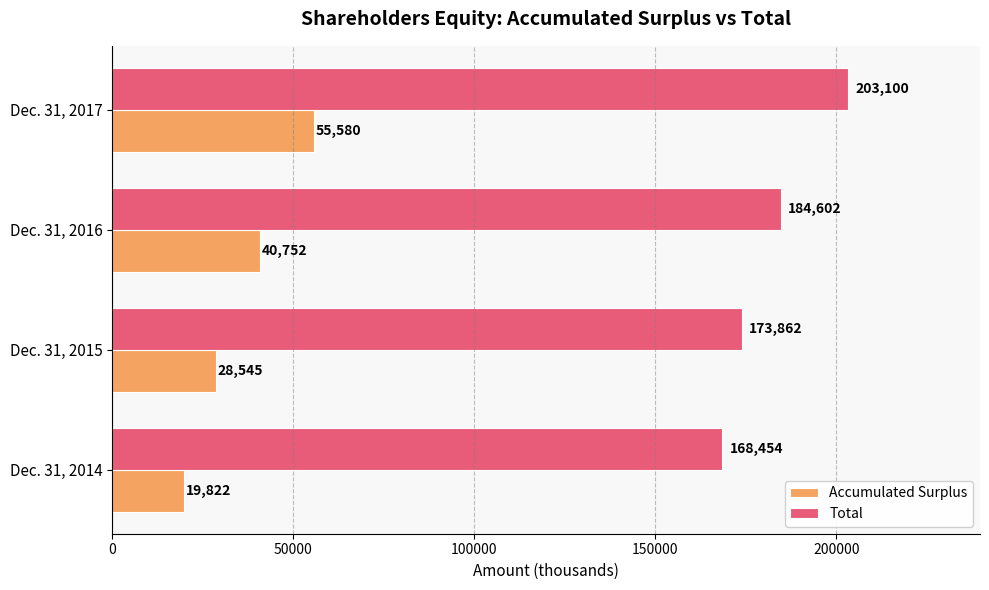

At how many categories does at least one series exceed 49255?

4